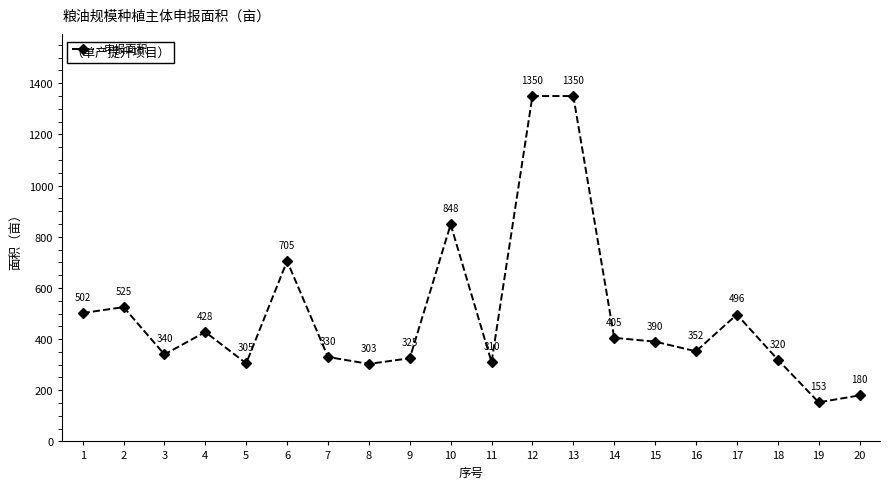

Where is the data nearest to the value 751?

6